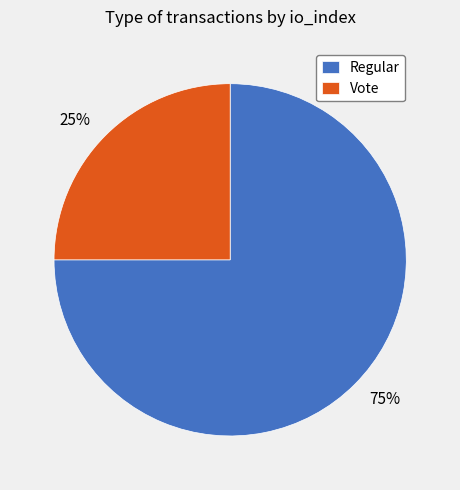

To the nearest percent, what percentage of the pie is Regular?

75%